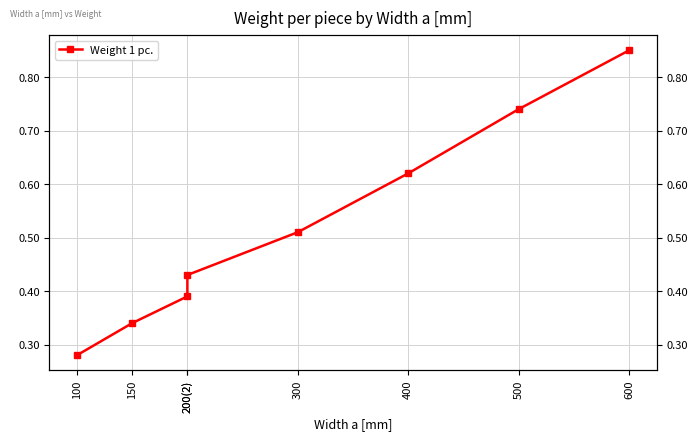

Does the chart have visible grid lines?

Yes